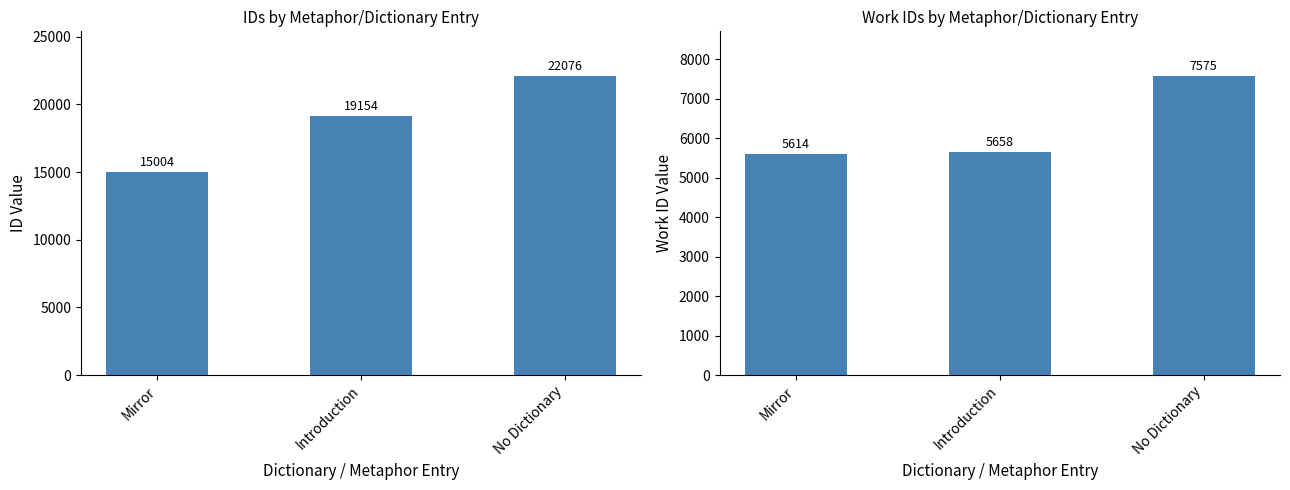

What position from the left is Mirror?

1